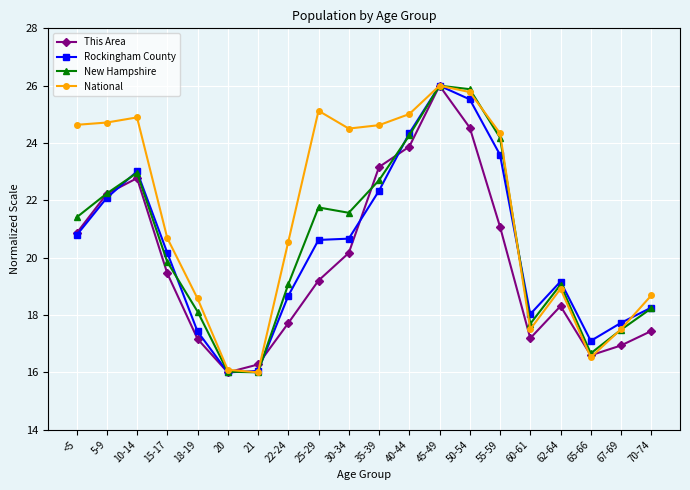

Between 30-34 and 70-74, which series saw the biggest shift?

National